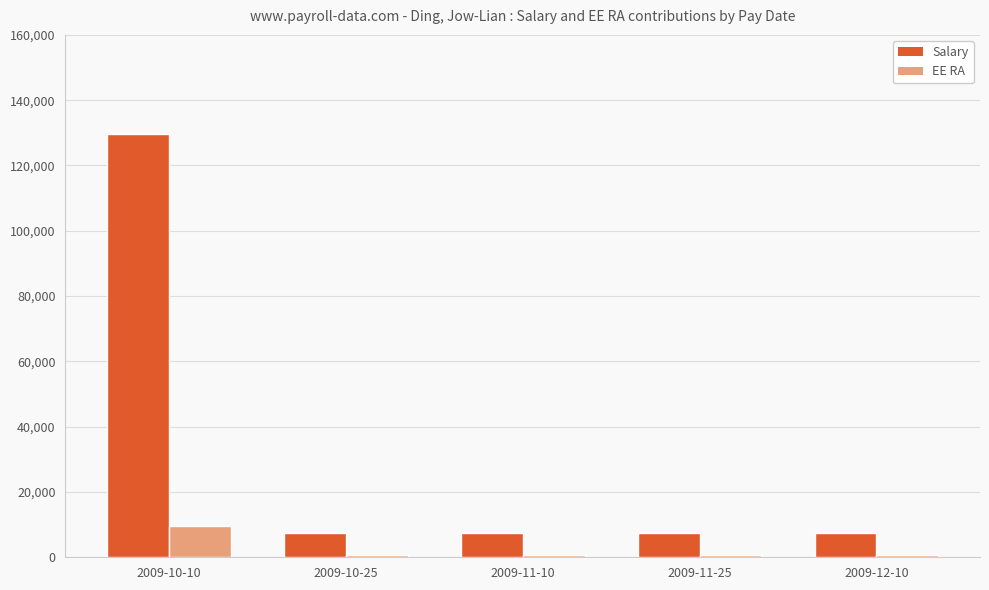

How many categories are shown in the chart?

5